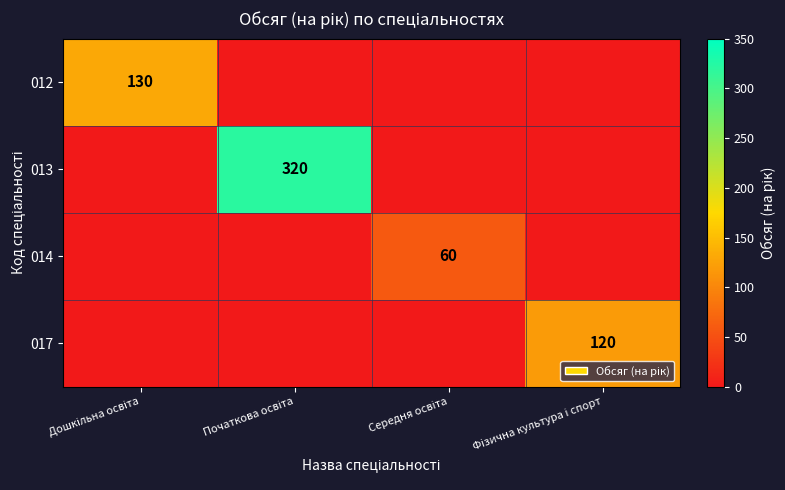

Which series has the widest spread of values?

013